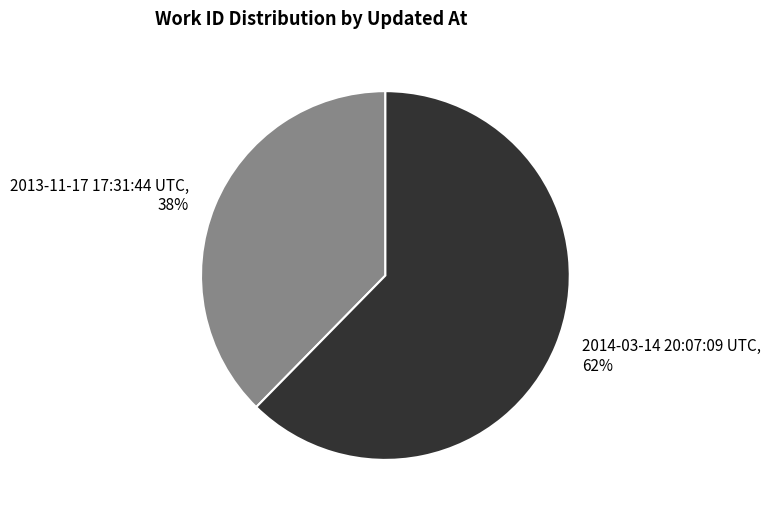

Is it true that 2013-11-17 17:31:44 UTC is 38% of the pie?

True